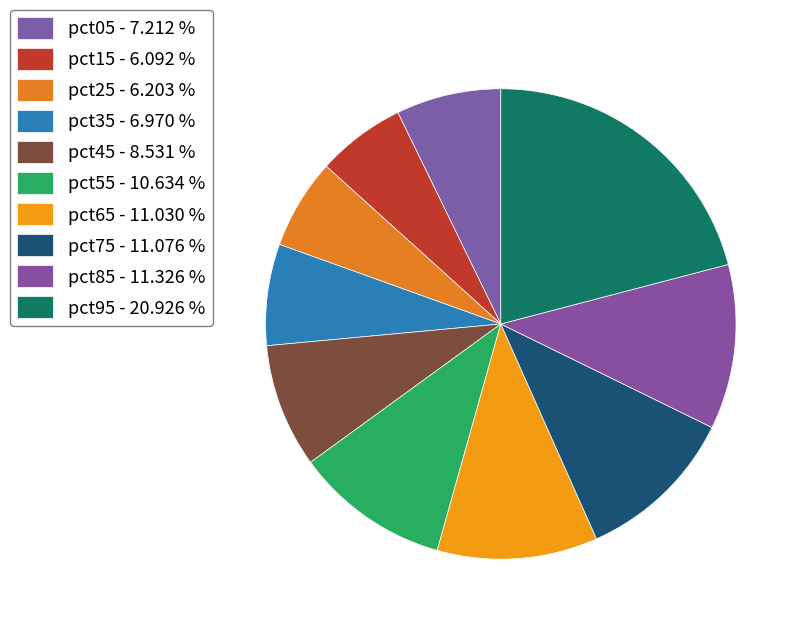

Count the number of slices in the pie.

10